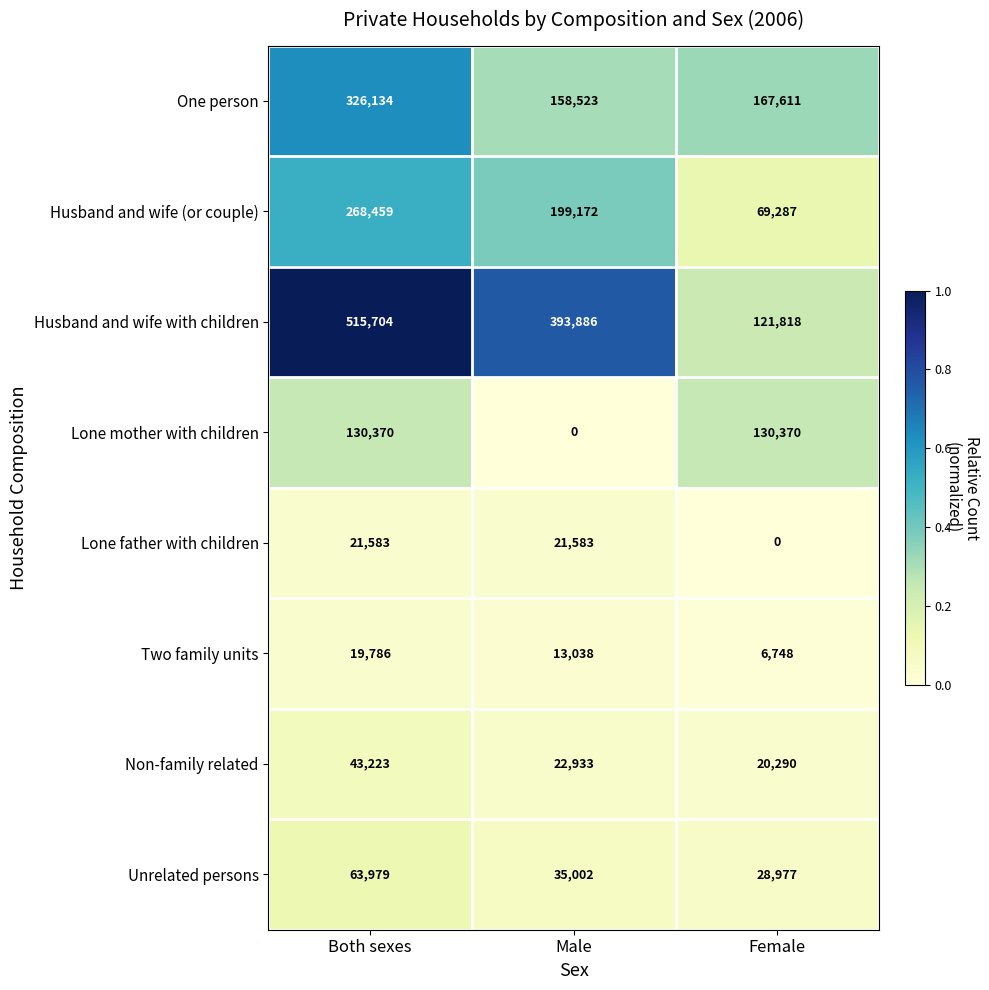

What value does the Non-family related series have at Both sexes?

43223